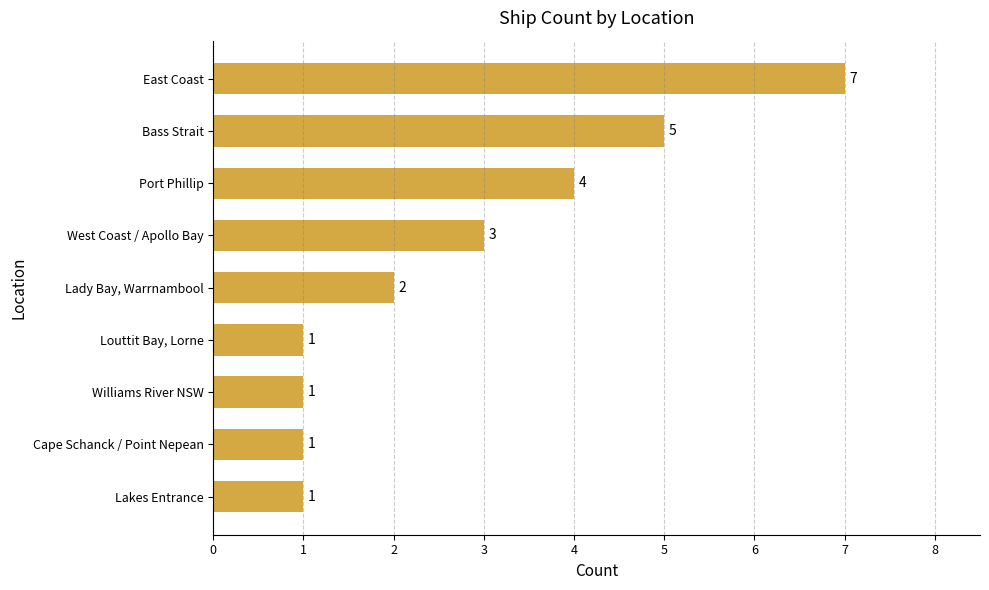

What is the difference between the values at Port Phillip and East Coast?

3